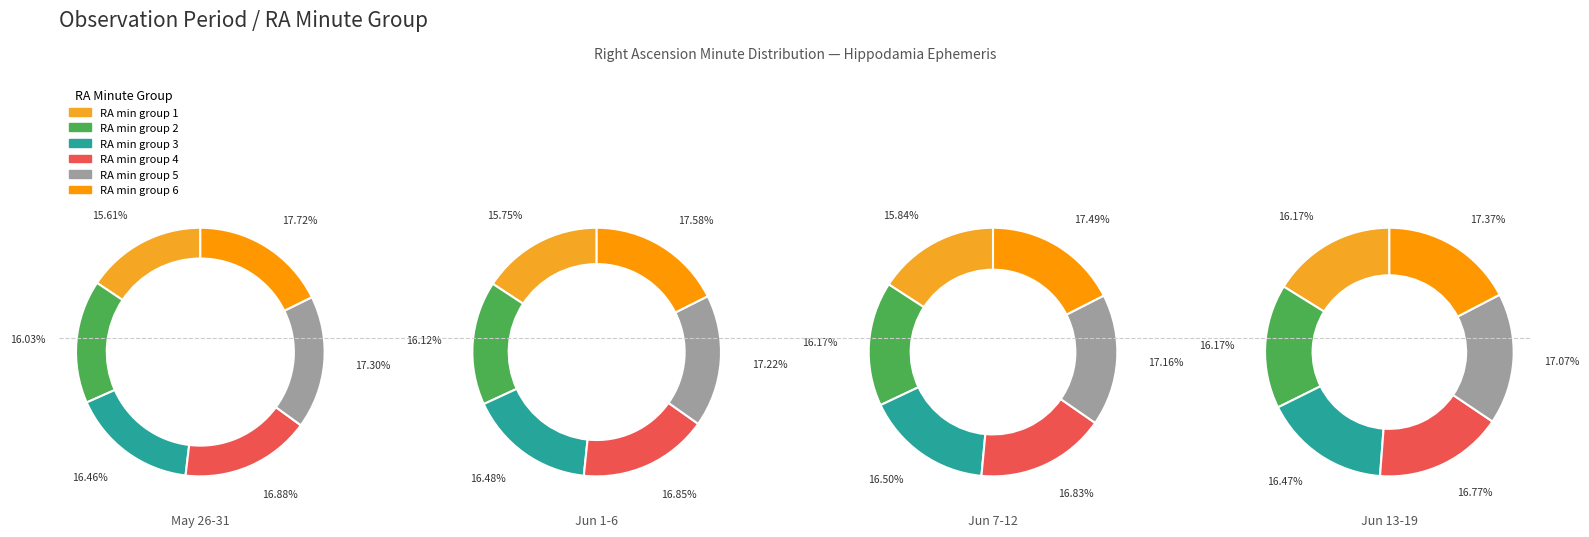

To the nearest percent, what portion does 01 min represent?

16%